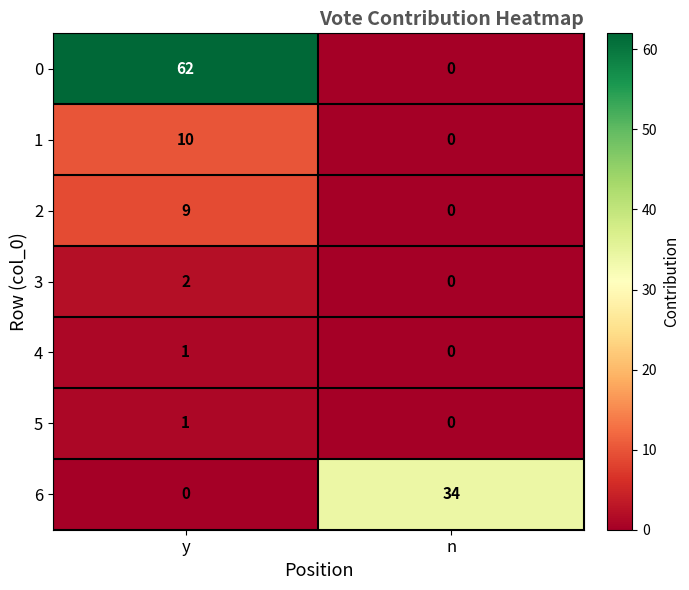

What is the sum of the 2 values at y and n?

9